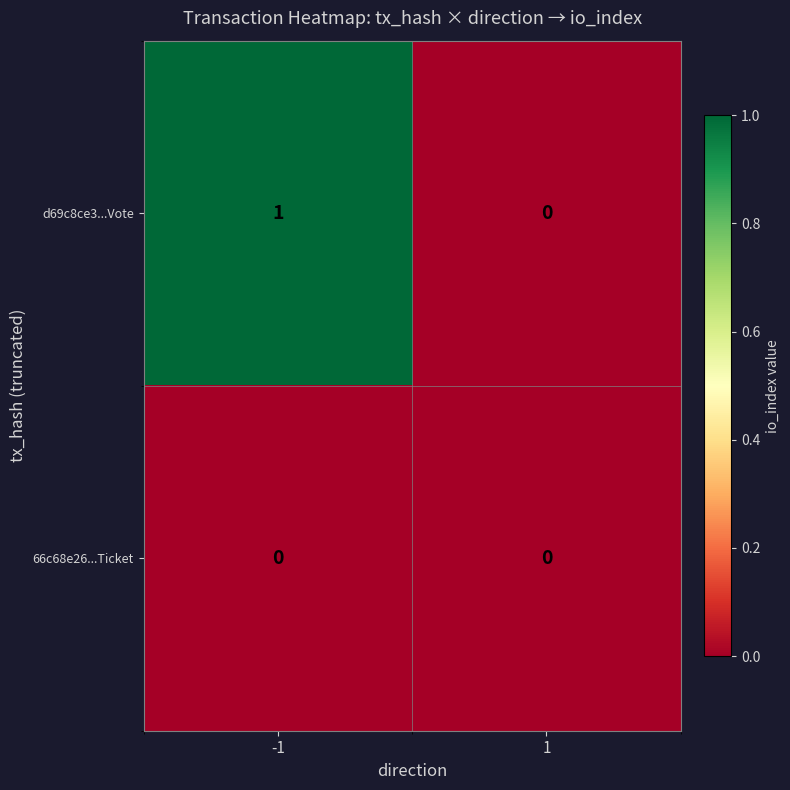

Reading right to left, transcribe all the data shown in this chart.

d69c8ce3...Vote: 0	1
66c68e26...Ticket: 0	0